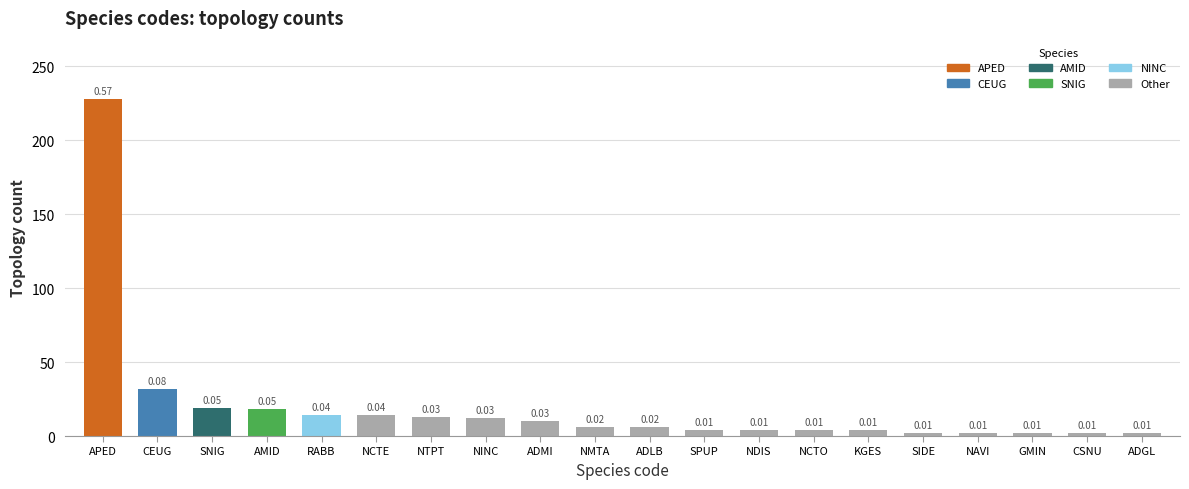

What is the label of the 12th bar from the left?

SPUP